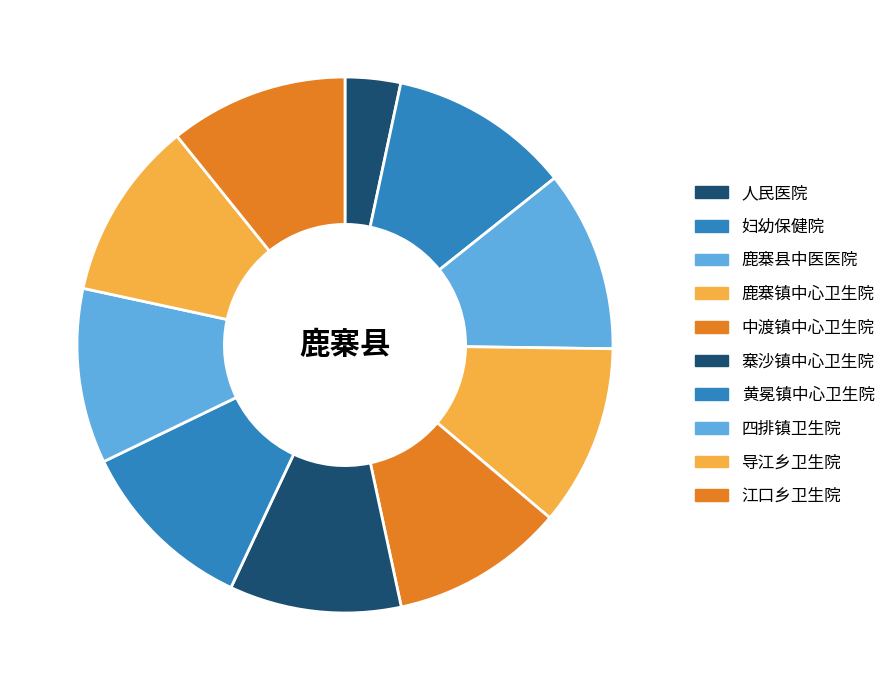

Is there a majority slice in this chart?

No